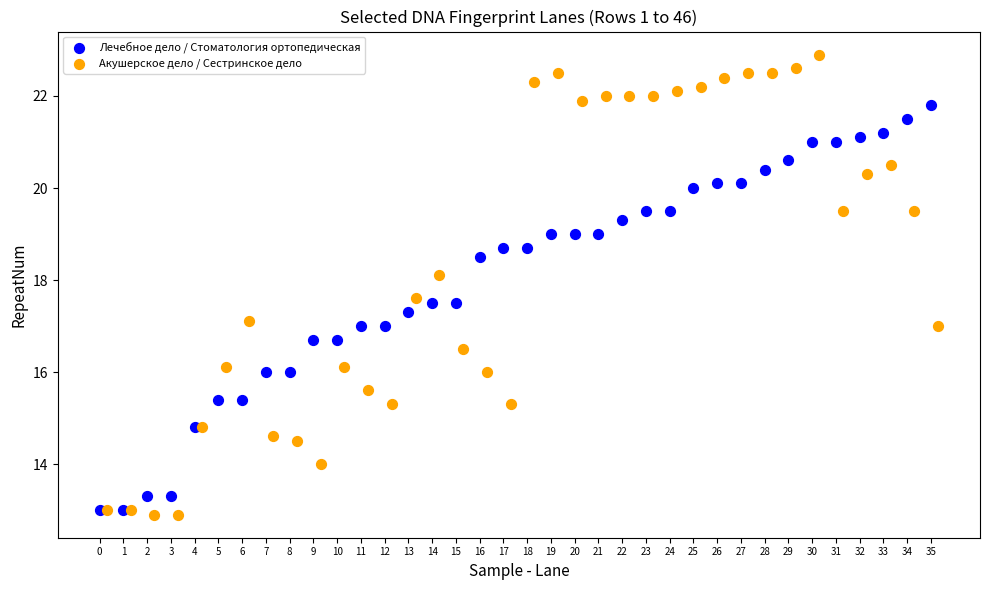

Which series contains the lowest Y value?

Акушерское дело / Сестринское дело